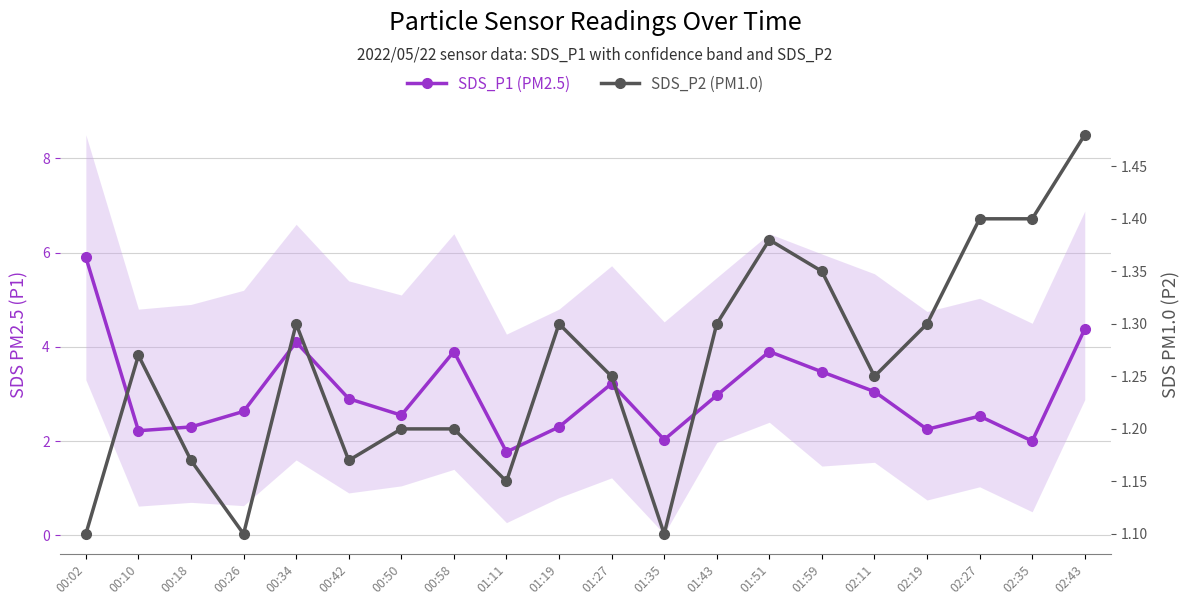

Which series changed the most between 01:43 and 01:51?

SDS_P1 (PM2.5)